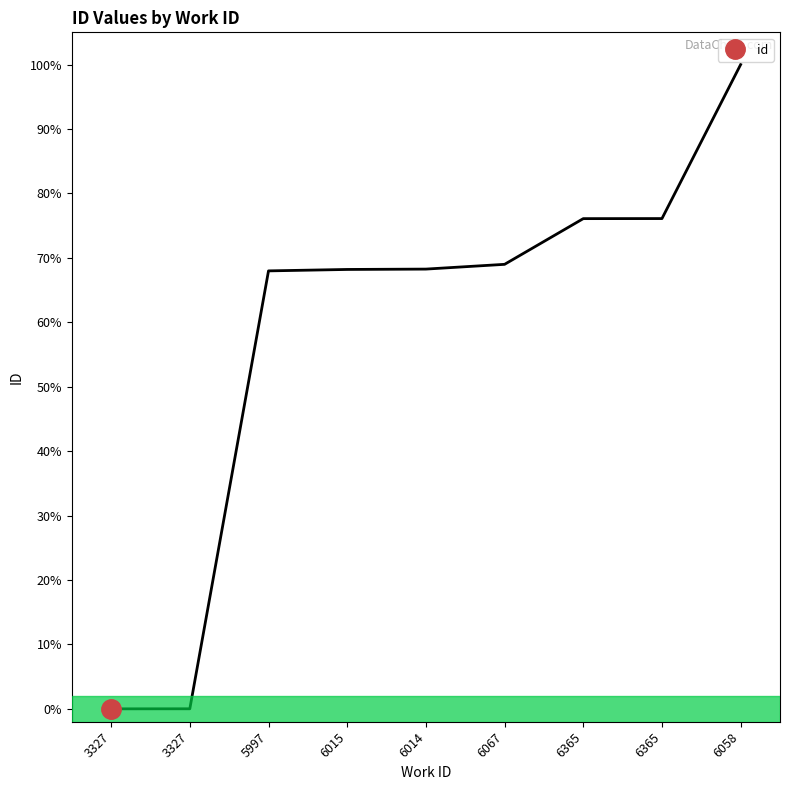

The chart shows a value of 108.5 at 6014. True or false?

False